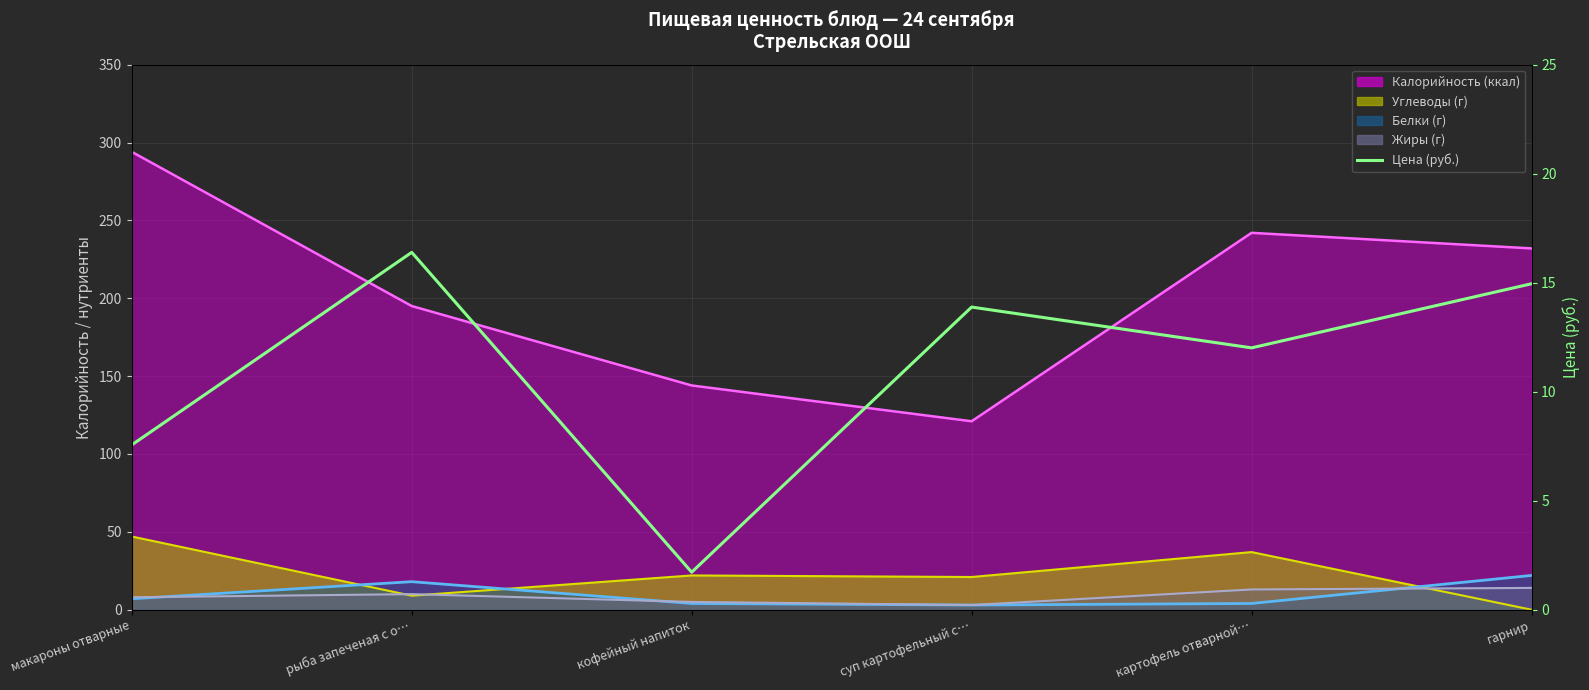

What position from the right is кофейный напиток?

4